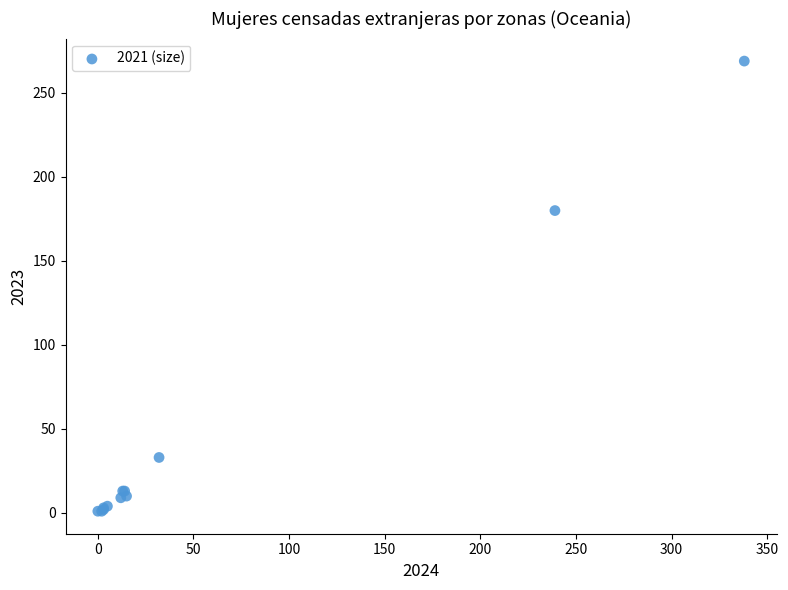

What Y value in the scatter plot is closest to 135?

180